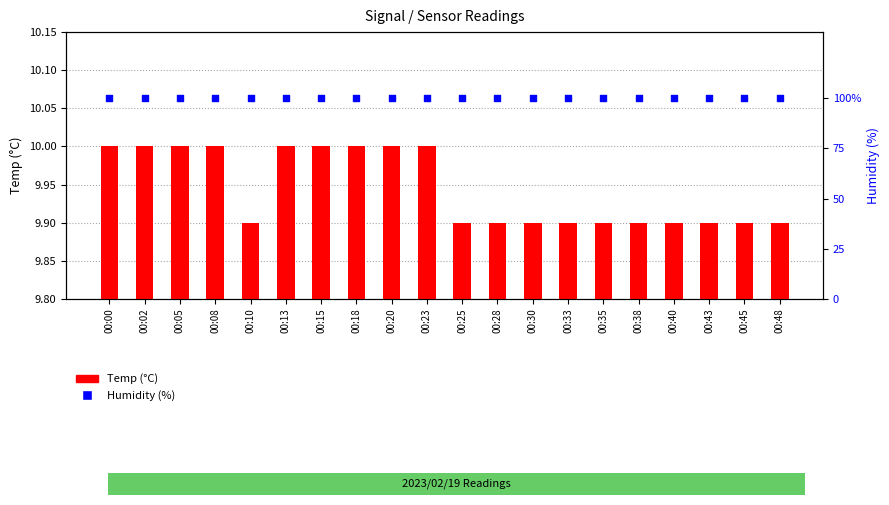

At how many categories does at least one series exceed 37?

20